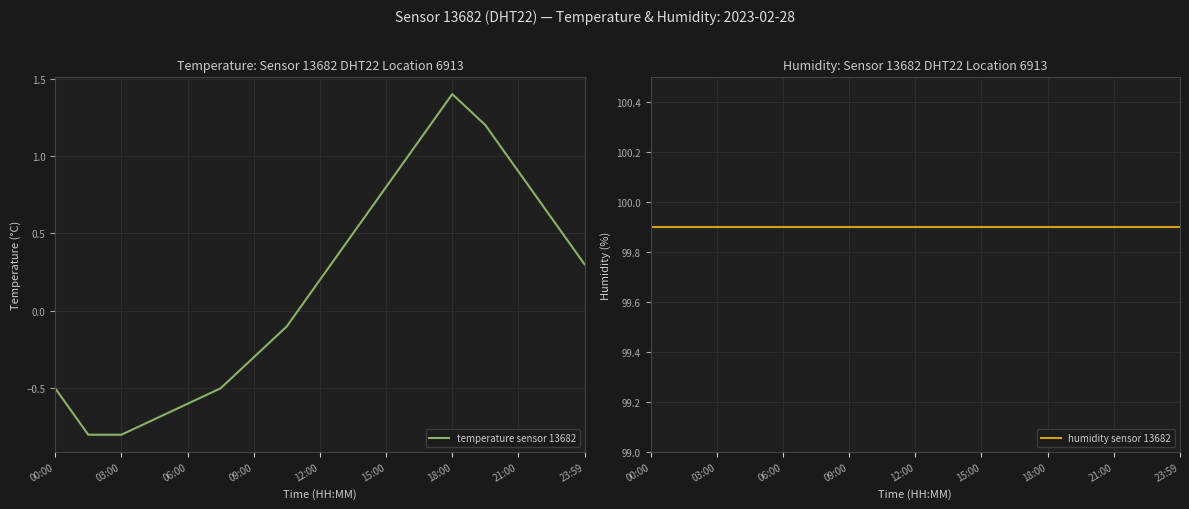

Is it true that temperature sensor 13682 equals 0.4 at 15:00?

False